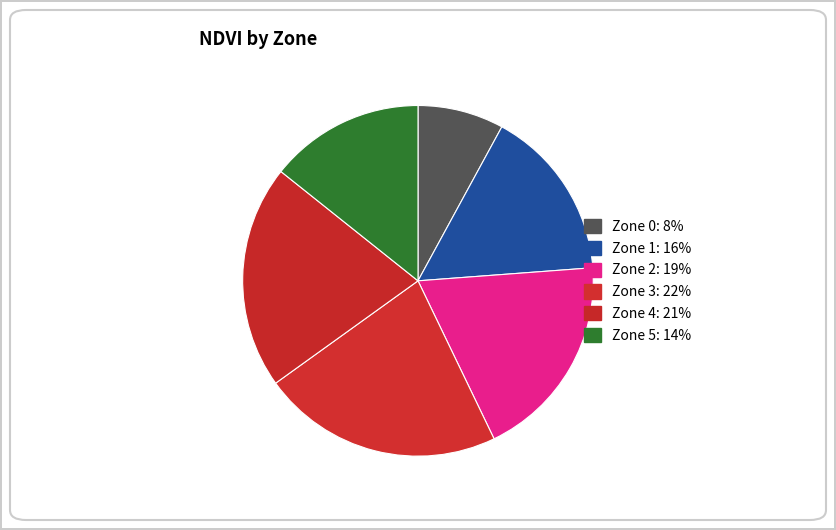

Does Zone 4 account for over 50% of the chart?

No